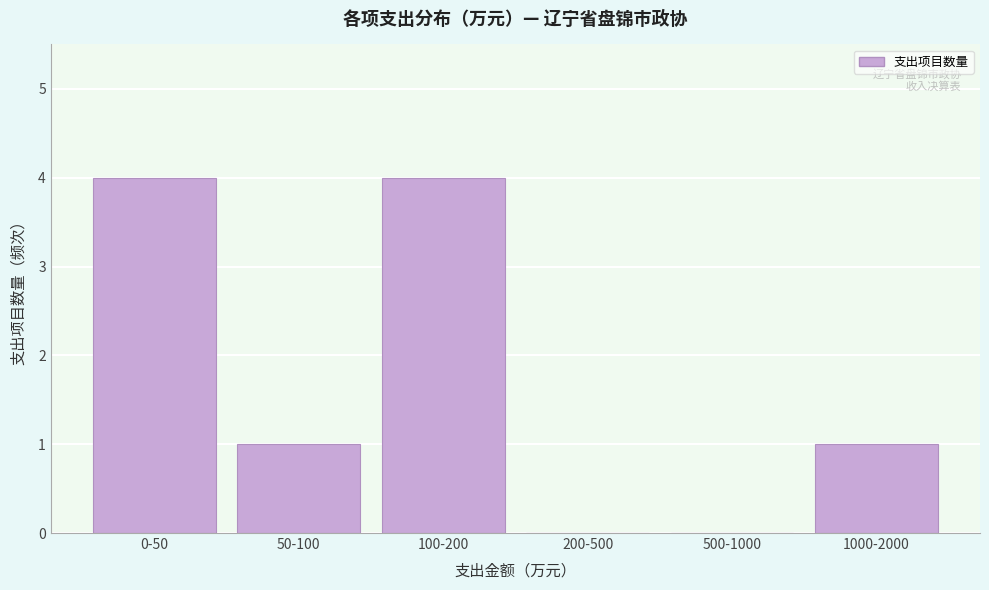

The value at 500-1000 is 0. True or false?

True